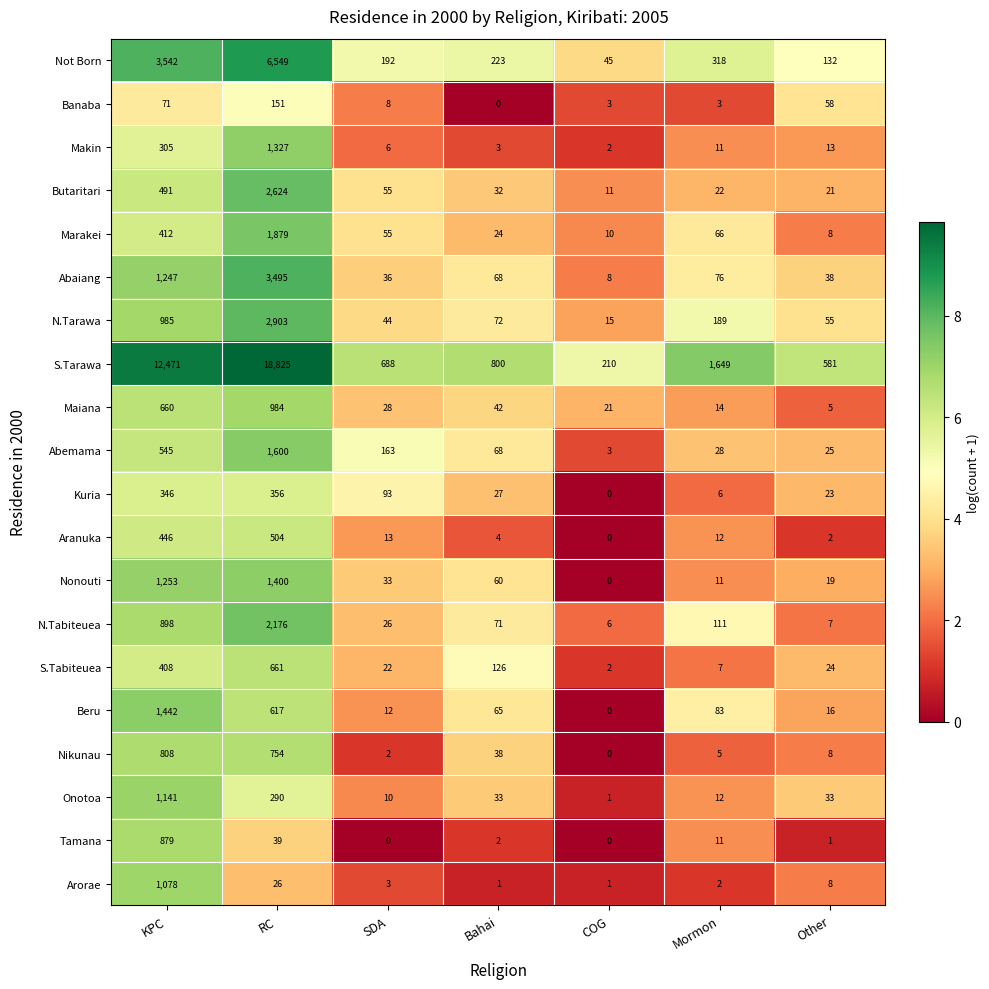

What is the difference between the maximum and second lowest values in the Abemama series?

1575